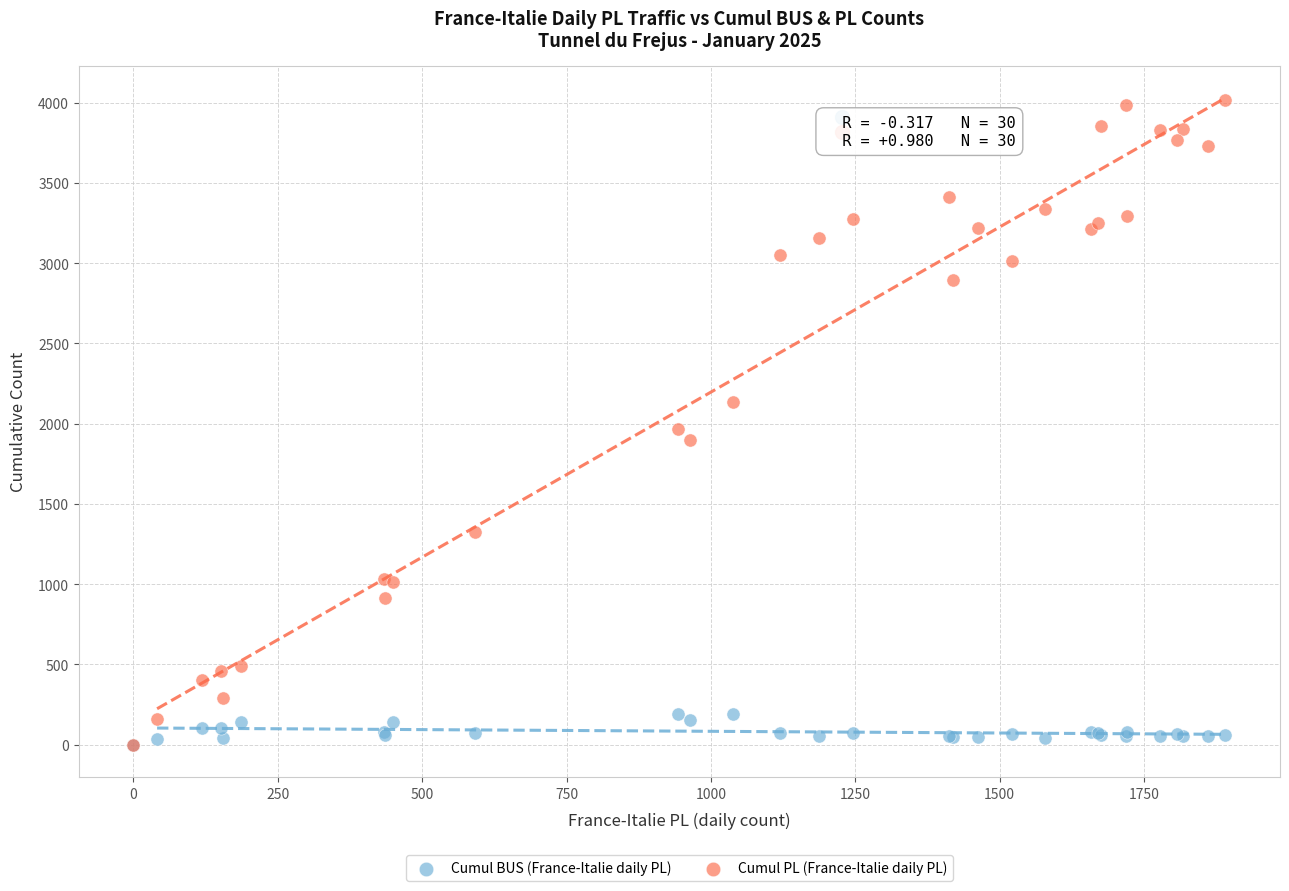

Which series reaches the maximum Y coordinate?

Cumul PL (France-Italie daily PL)